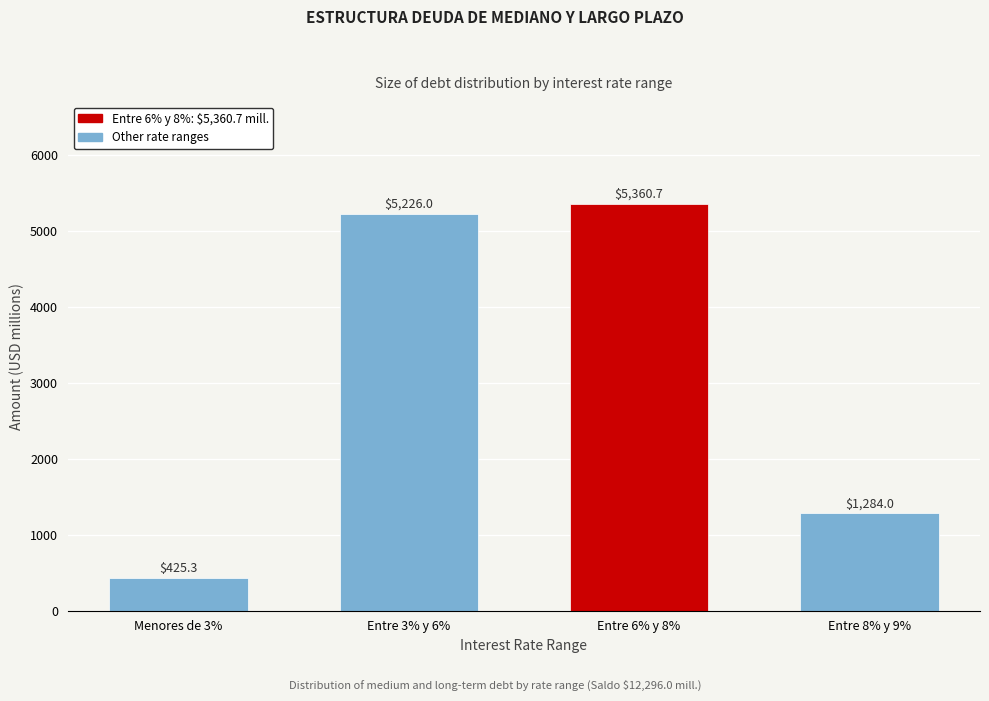

Reading left to right, what are all the values shown in this chart?

425.3	5226.0	5360.7	1284.0